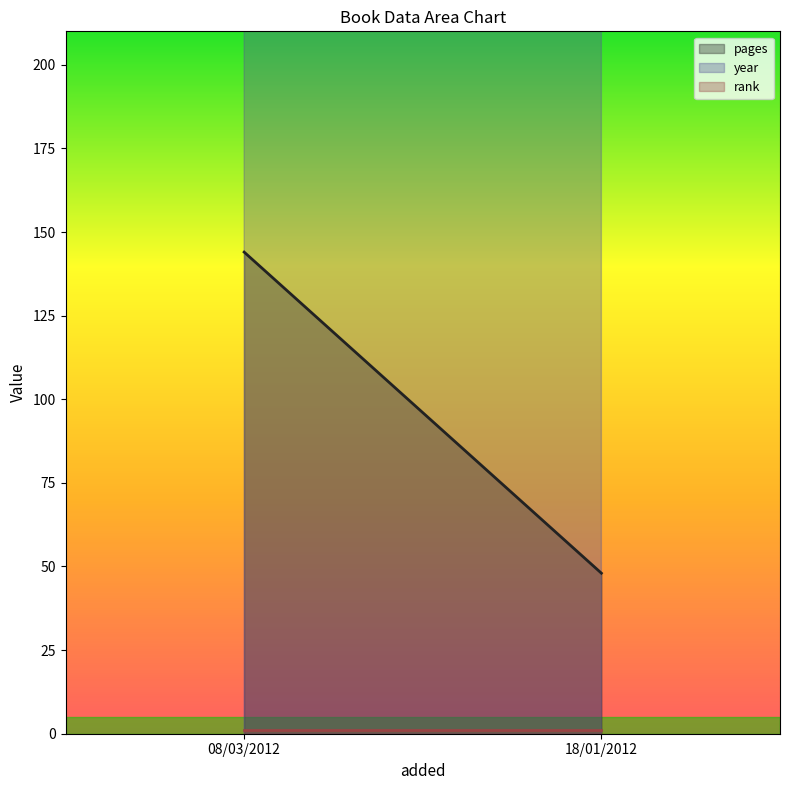

What is the total value across all series at 08/03/2012?

2156